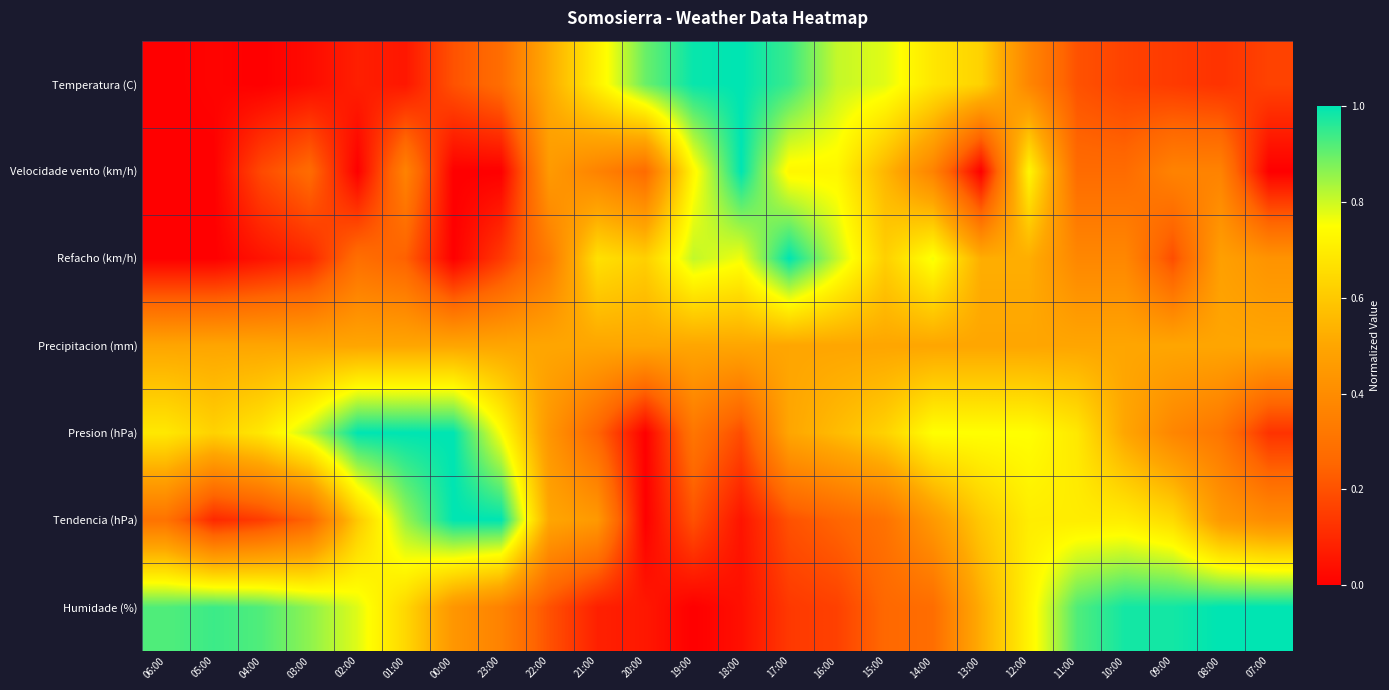

Reading left to right, what are all the values shown in this chart?

Temperatura (C): 06:00=0.0	05:00=0.0	04:00=0.0	03:00=0.0	02:00=0.1	01:00=0.1	00:00=0.2	23:00=0.3	22:00=0.5	21:00=0.7	20:00=0.9	19:00=1.0	18:00=1.0	17:00=0.9	16:00=0.8	15:00=0.8	14:00=0.7	13:00=0.6	12:00=0.4	11:00=0.2	10:00=0.2	09:00=0.1	08:00=0.1	07:00=0.2
Velocidade vento (km/h): 06:00=0.0	05:00=0.0	04:00=0.2	03:00=0.3	02:00=0.0	01:00=0.4	00:00=0.0	23:00=0.0	22:00=0.5	21:00=0.4	20:00=0.3	19:00=0.7	18:00=1.0	17:00=0.7	16:00=0.7	15:00=0.5	14:00=0.4	13:00=0.0	12:00=0.7	11:00=0.3	10:00=0.3	09:00=0.4	08:00=0.4	07:00=0.0
Refacho (km/h): 06:00=0.0	05:00=0.0	04:00=0.0	03:00=0.1	02:00=0.3	01:00=0.2	00:00=0.0	23:00=0.1	22:00=0.3	21:00=0.7	20:00=0.6	19:00=0.8	18:00=0.8	17:00=1.0	16:00=0.8	15:00=0.6	14:00=0.8	13:00=0.5	12:00=0.5	11:00=0.4	10:00=0.4	09:00=0.2	08:00=0.5	07:00=0.4
Precipitacion (mm): 06:00=0.5	05:00=0.5	04:00=0.5	03:00=0.5	02:00=0.5	01:00=0.5	00:00=0.5	23:00=0.5	22:00=0.5	21:00=0.5	20:00=0.5	19:00=0.5	18:00=0.5	17:00=0.5	16:00=0.5	15:00=0.5	14:00=0.5	13:00=0.5	12:00=0.5	11:00=0.5	10:00=0.5	09:00=0.5	08:00=0.5	07:00=0.5
Presion (hPa): 06:00=0.7	05:00=0.6	04:00=0.7	03:00=0.8	02:00=1.0	01:00=1.0	00:00=1.0	23:00=0.8	22:00=0.4	21:00=0.3	20:00=0.0	19:00=0.3	18:00=0.2	17:00=0.5	16:00=0.6	15:00=0.6	14:00=0.8	13:00=0.8	12:00=0.8	11:00=0.7	10:00=0.5	09:00=0.4	08:00=0.3	07:00=0.1
Tendencia (hPa): 06:00=0.3	05:00=0.1	04:00=0.2	03:00=0.2	02:00=0.6	01:00=0.9	00:00=1.0	23:00=1.0	22:00=0.5	21:00=0.5	20:00=0.0	19:00=0.2	18:00=0.1	17:00=0.2	16:00=0.2	15:00=0.3	14:00=0.5	13:00=0.6	12:00=0.7	11:00=0.7	10:00=0.7	09:00=0.7	08:00=0.5	07:00=0.4
Humidade (%): 06:00=0.9	05:00=0.9	04:00=0.9	03:00=0.9	02:00=0.8	01:00=0.6	00:00=0.4	23:00=0.4	22:00=0.2	21:00=0.1	20:00=0.1	19:00=0.0	18:00=0.0	17:00=0.1	16:00=0.2	15:00=0.3	14:00=0.3	13:00=0.5	12:00=0.7	11:00=0.9	10:00=1.0	09:00=1.0	08:00=1.0	07:00=1.0